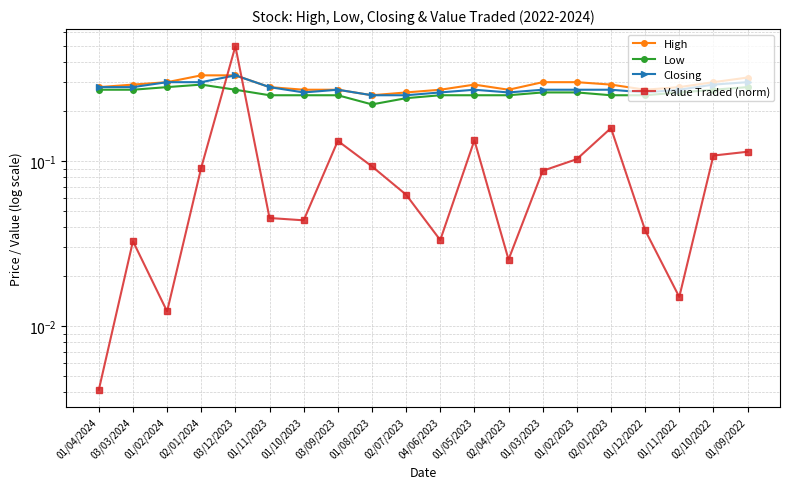

Which label corresponds to the largest value in the chart?

03/12/2023